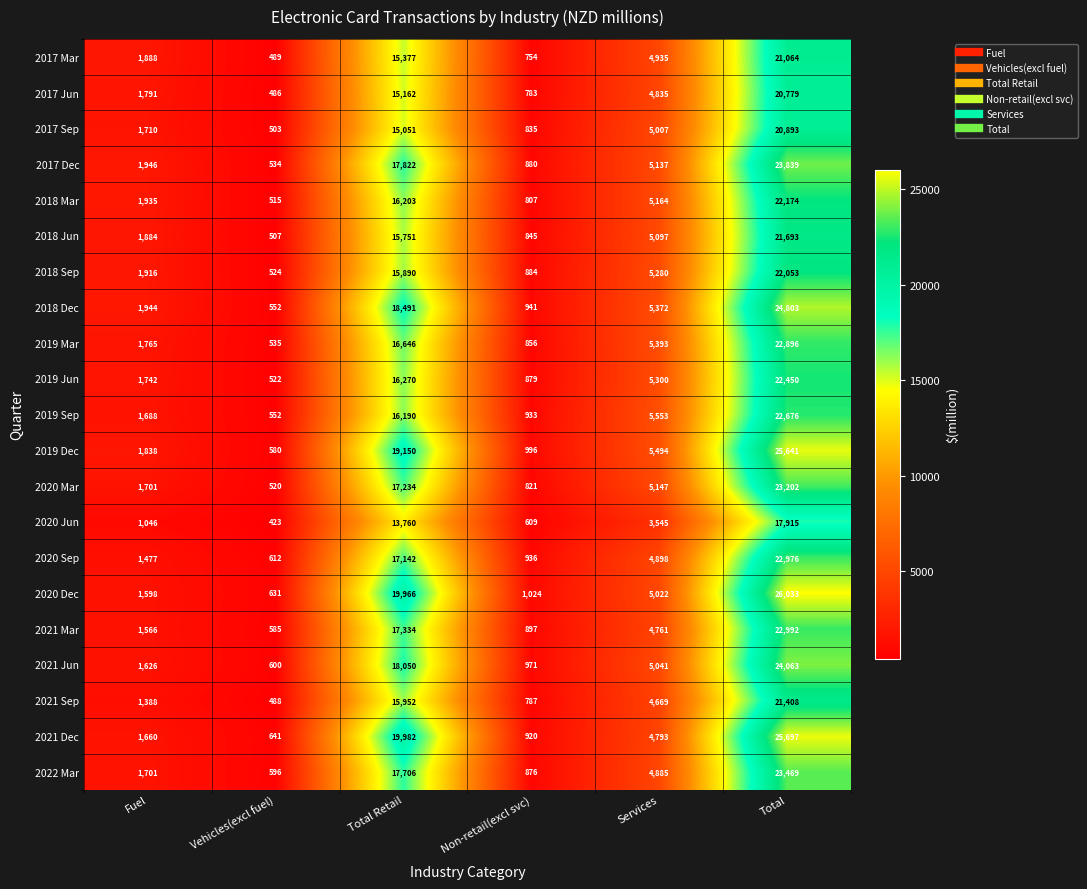

What is the sum of all 2019 Sep values?

47592